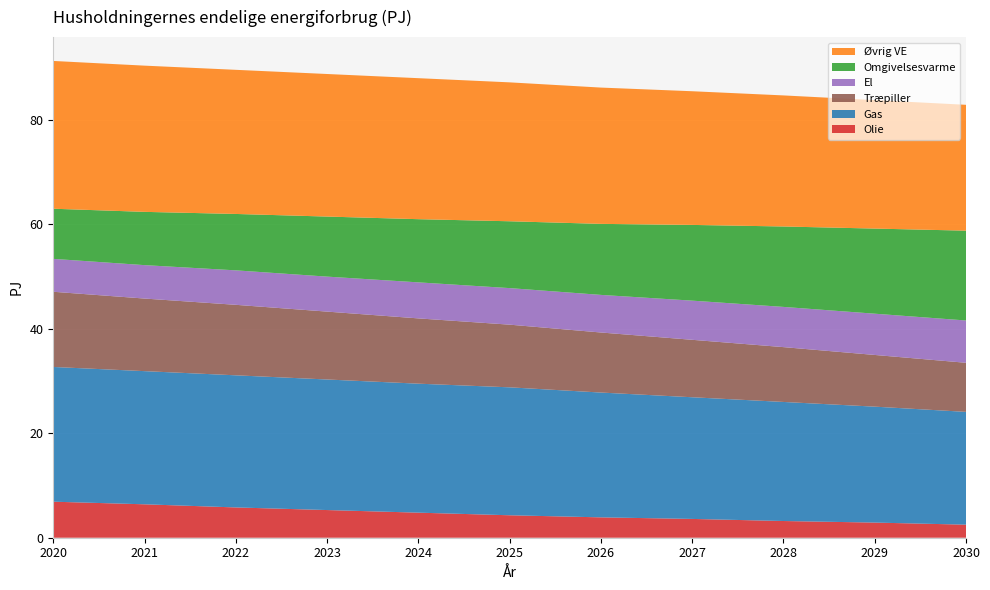

Reading left to right, list all the values displayed in this chart.

Olie: 6.9	6.4	5.8	5.3	4.8	4.3	3.9	3.6	3.2	2.9	2.5
Gas: 25.8	25.5	25.3	25.0	24.7	24.5	23.9	23.3	22.8	22.2	21.6
Træpiller: 14.4	13.9	13.5	13.0	12.5	12.0	11.5	11.0	10.5	9.9	9.4
El: 6.3	6.4	6.6	6.7	6.9	7.0	7.2	7.5	7.7	7.9	8.1
Omgivelsesvarme: 9.6	10.2	10.8	11.5	12.1	12.8	13.6	14.5	15.4	16.3	17.2
Øvrig VE: 28.3	28.0	27.6	27.3	27.0	26.6	26.1	25.6	25.1	24.6	24.1